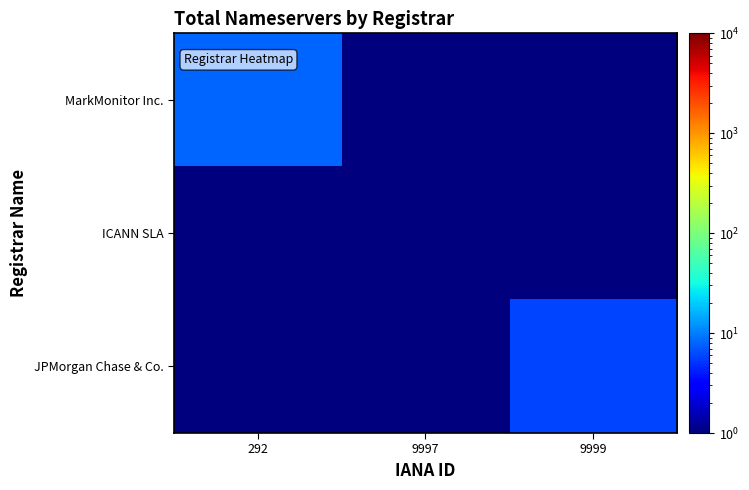

Count the number of data series in this chart.

3